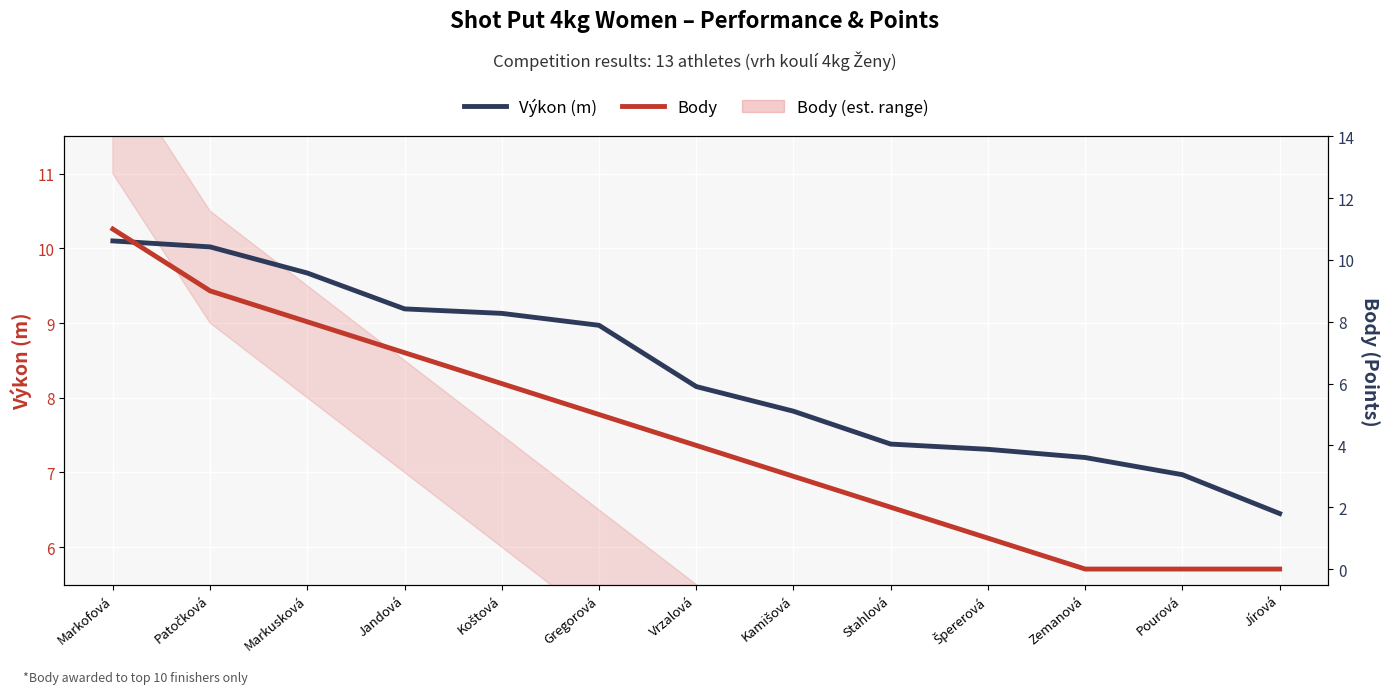

The value of Výkon (m) at Zemanová is 1.5. True or false?

False